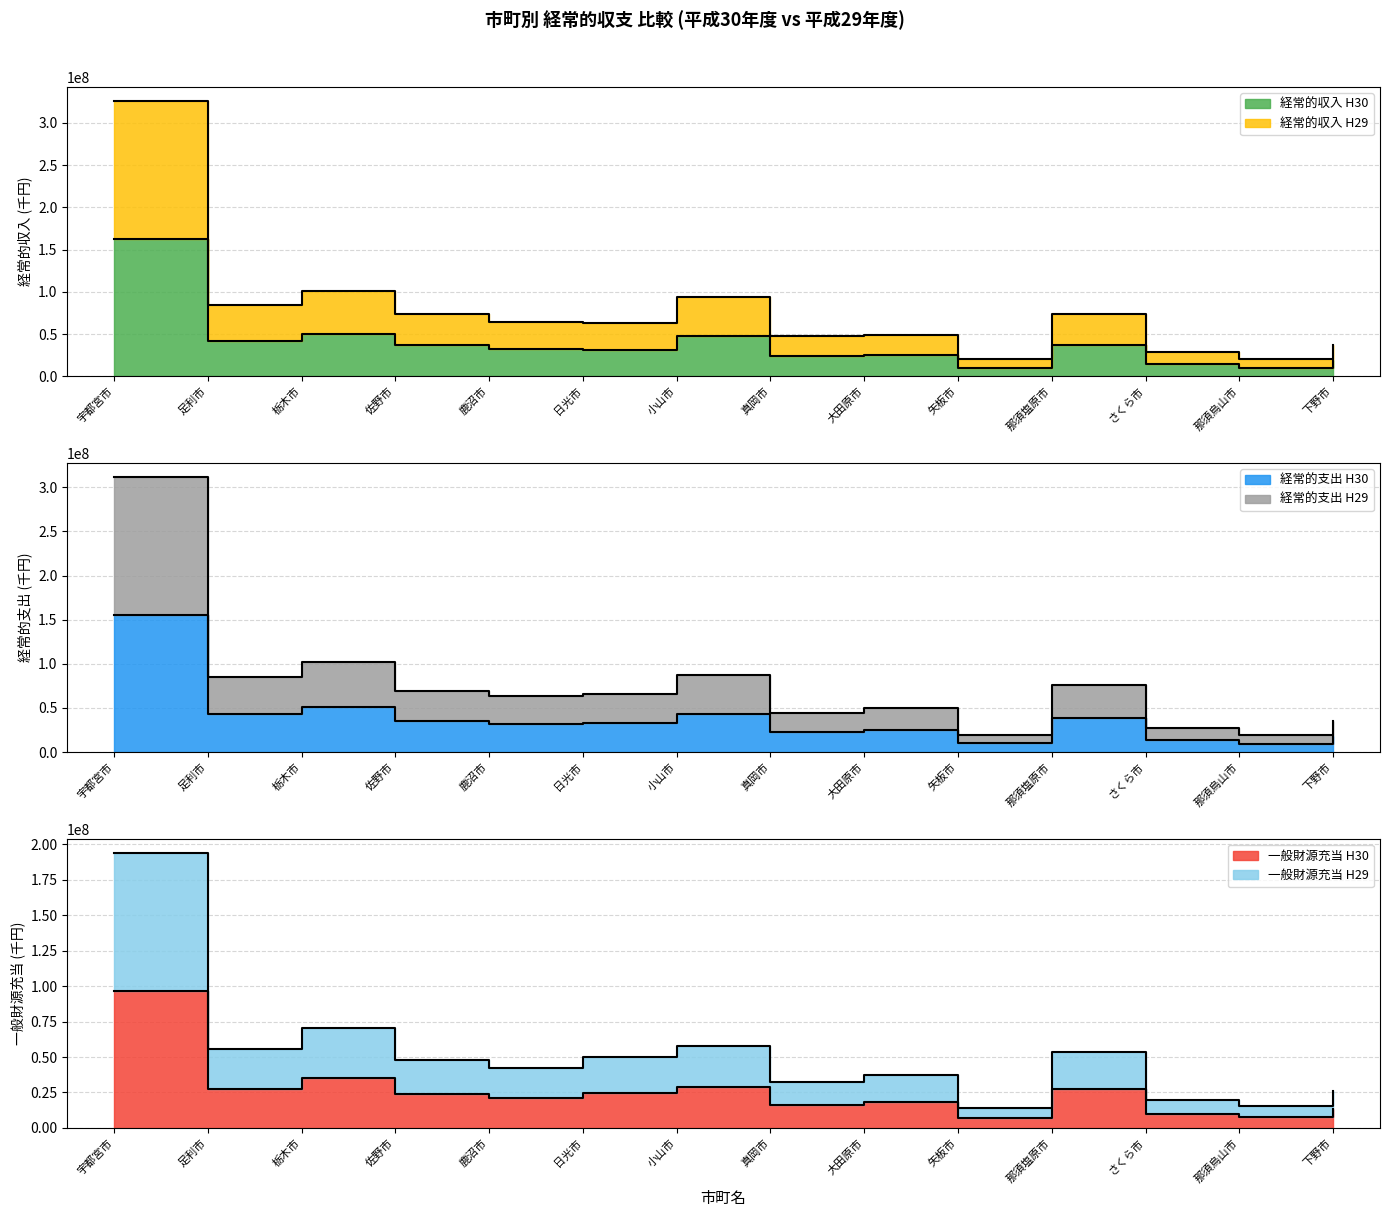

Reading left to right, what are all the values shown in this chart?

経常的収入 H30: 宇都宮市=162840429	足利市=41978235	栃木市=50387029	佐野市=36956047	鹿沼市=32107238	日光市=31452531	小山市=47270450	真岡市=23625381	大田原市=24729944	矢板市=10068593	那須塩原市=36904125	さくら市=14089662	那須烏山市=9897459	下野市=18707078
経常的収入 H29: 宇都宮市=326247675	足利市=84081783	栃木市=100462134	佐野市=73535959	鹿沼市=64332428	日光市=63146634	小山市=93843498	真岡市=47671685	大田原市=49403055	矢板市=20045707	那須塩原市=74199763	さくら市=28192332	那須烏山市=19938485	下野市=36856012
経常的支出 H30: 宇都宮市=155482788	足利市=42623400	栃木市=51189865	佐野市=34923915	鹿沼市=31637452	日光市=33148072	小山市=43550018	真岡市=22219284	大田原市=25292039	矢板市=9894438	那須塩原市=38209227	さくら市=14040274	那須烏山市=9722715	下野市=17838684
経常的支出 H29: 宇都宮市=312034284	足利市=85429559	栃木市=102125554	佐野市=69425645	鹿沼市=63481130	日光市=65953908	小山市=87273997	真岡市=44487135	大田原市=50403730	矢板市=19914194	那須塩原市=75566451	さくら市=27644688	那須烏山市=19483156	下野市=35138791
一般財源充当 H30: 宇都宮市=96855686	足利市=27460445	栃木市=35373309	佐野市=24147985	鹿沼市=21202279	日光市=24857021	小山市=28718934	真岡市=16149169	大田原市=18501295	矢板市=7162776	那須塩原市=27207276	さくら市=10195747	那須烏山市=7672831	下野市=13082084
一般財源充当 H29: 宇都宮市=194109992	足利市=55309363	栃木市=70705655	佐野市=47970830	鹿沼市=42381045	日光市=49729330	小山市=57560759	真岡市=32394748	大田原市=37156926	矢板市=14392187	那須塩原市=53747658	さくら市=20006740	那須烏山市=15417281	下野市=25967955